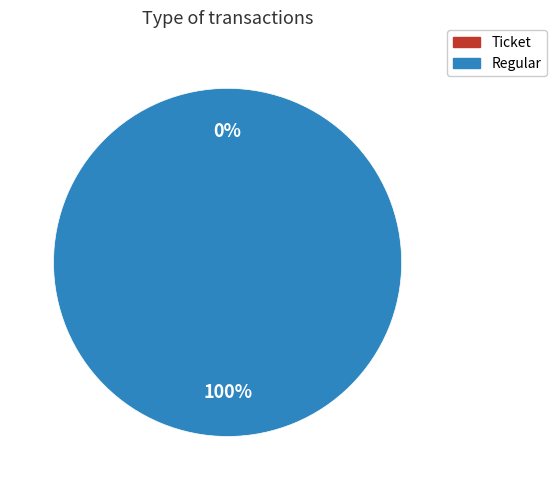

What percentage is the Regular slice, to the nearest percent?

100%